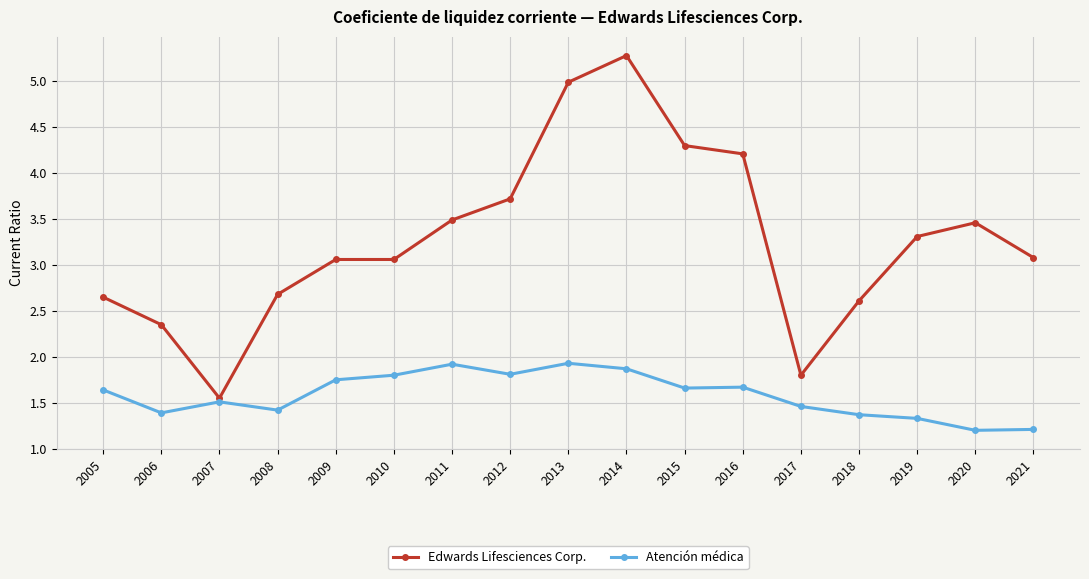

Which label corresponds to the largest value in the chart?

2014